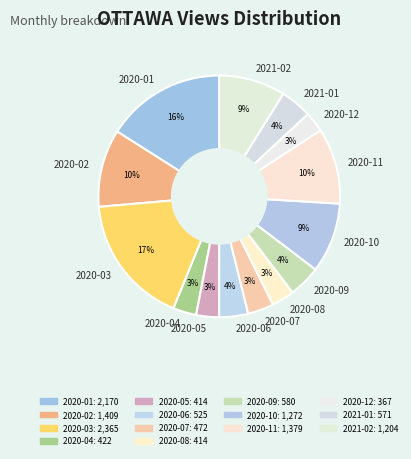

Between 2020-03 and 2021-01, which is larger?

2020-03